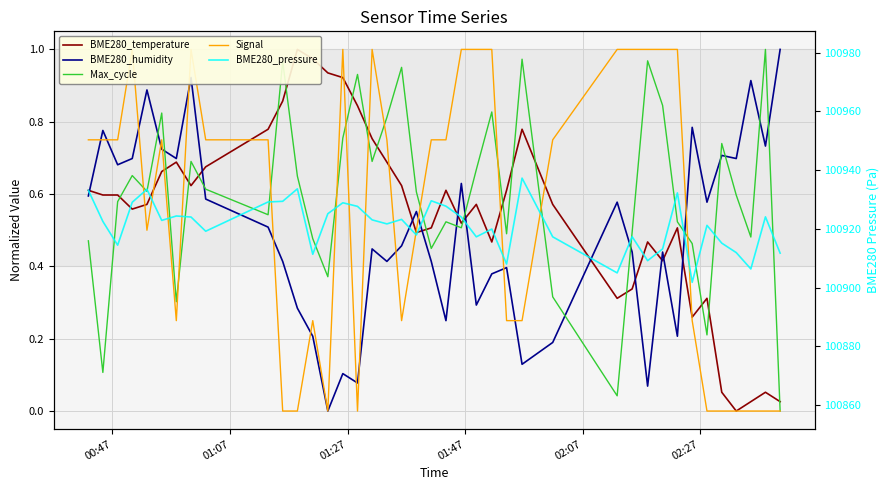

Is it true that BME280_temperature equals 0.8 at 20?

False